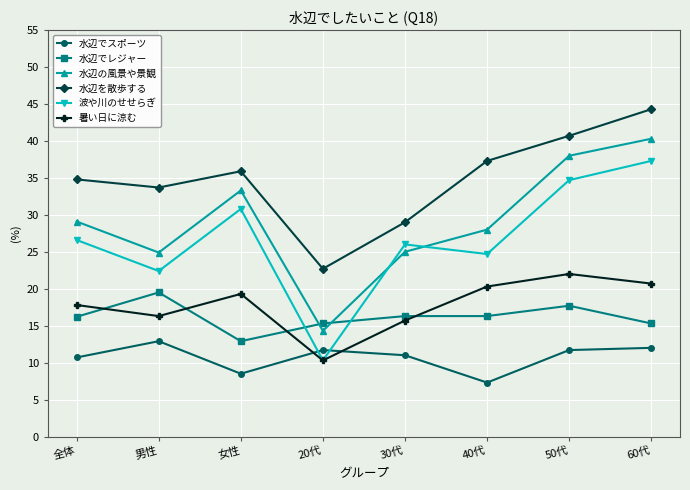

True or false: 水辺を散歩する and 水辺でスポーツ intersect in this chart.

False